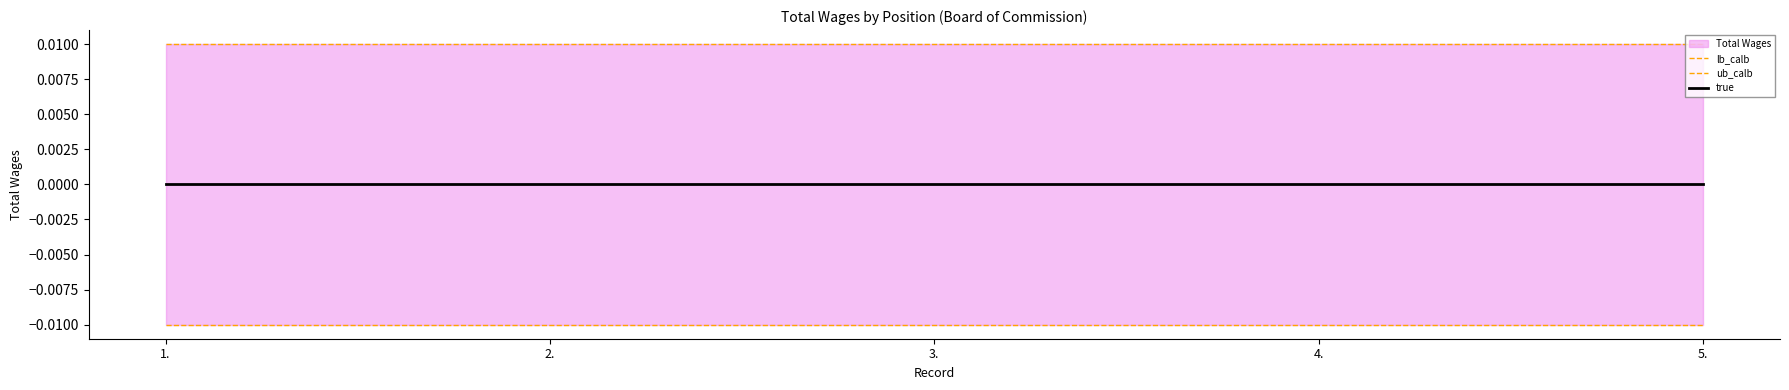

What is the label of the 4th point from the left?

4.